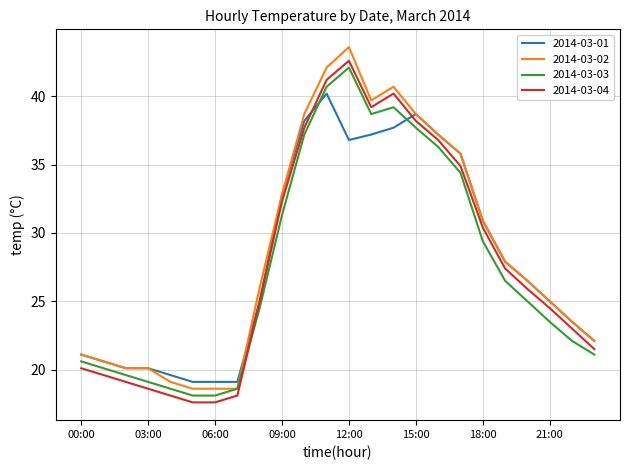

What is the smallest value displayed?

17.6